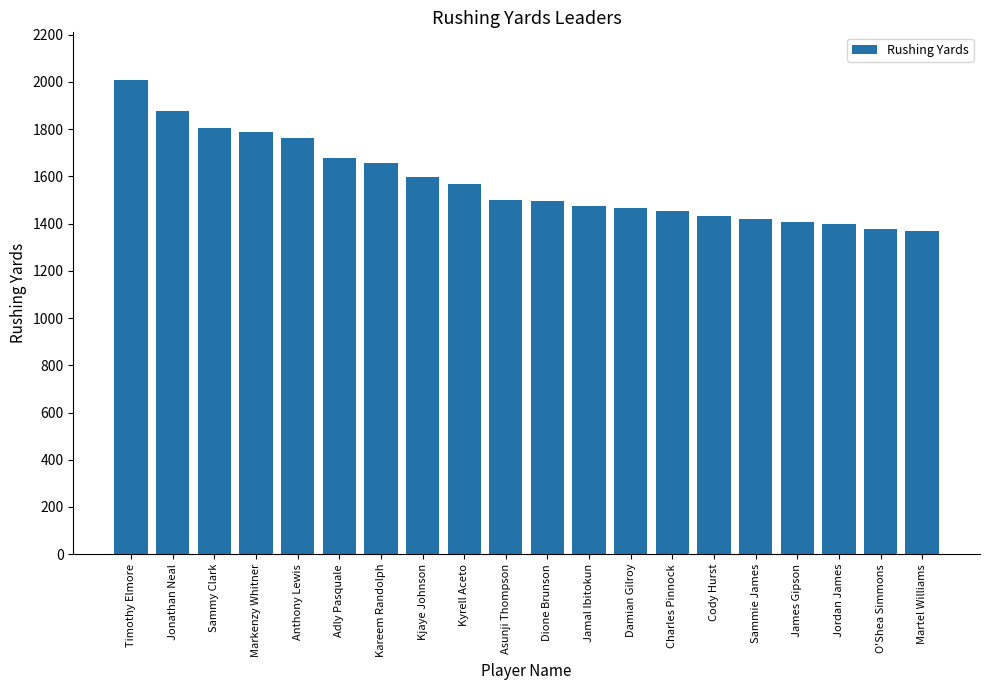

What is the label of the 16th bar from the left?

Sammie James